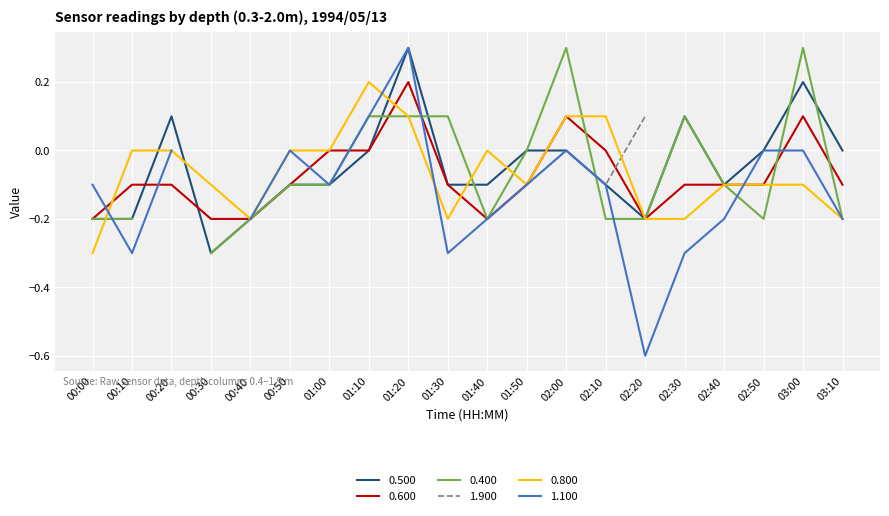

Rank the categories by 0.600 value from lowest to highest.

00:00, 00:30, 00:40, 01:40, 02:20, 00:10, 00:20, 00:50, 01:30, 01:50, 02:30, 02:40, 02:50, 03:10, 01:00, 01:10, 02:10, 02:00, 03:00, 01:20